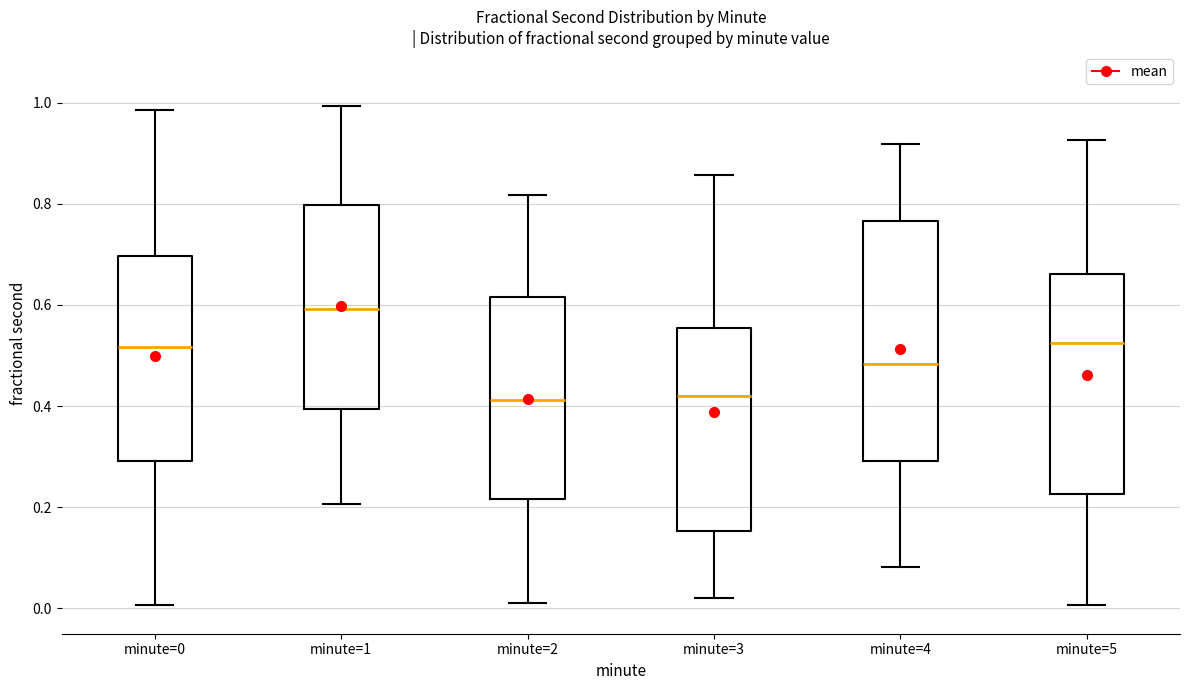

Where is the lower edge of the box for minute=0 on the y-axis? The values are not printed on the chart, so give them approximately, as read against the axis.

0.30